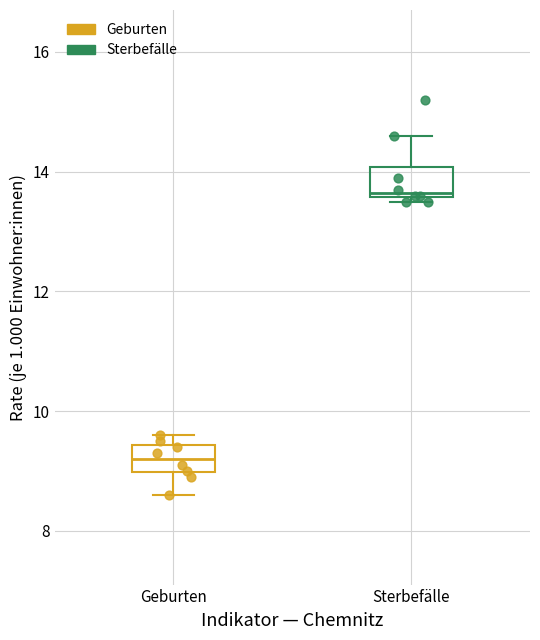

Which series reaches the minimum Y coordinate?

Geburten